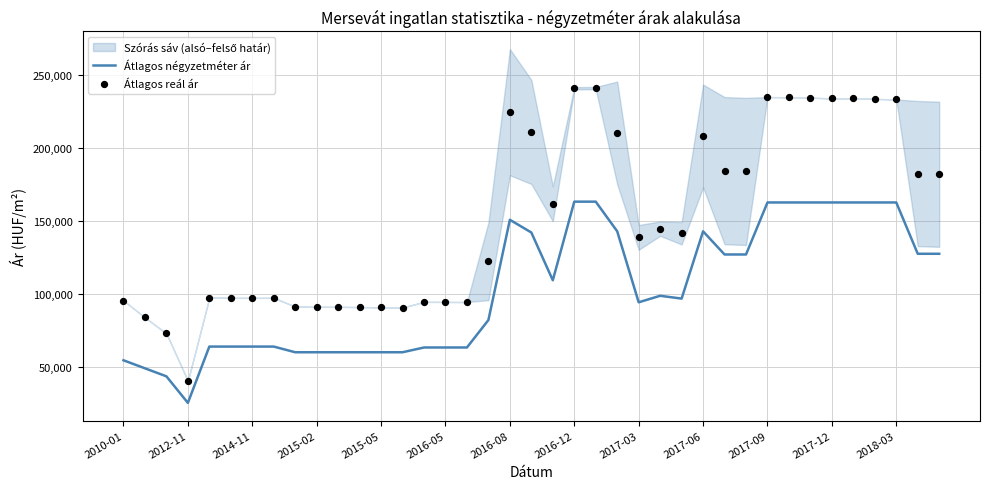

At which label does Átlagos négyzetméter ár reach its minimum?

2012-11